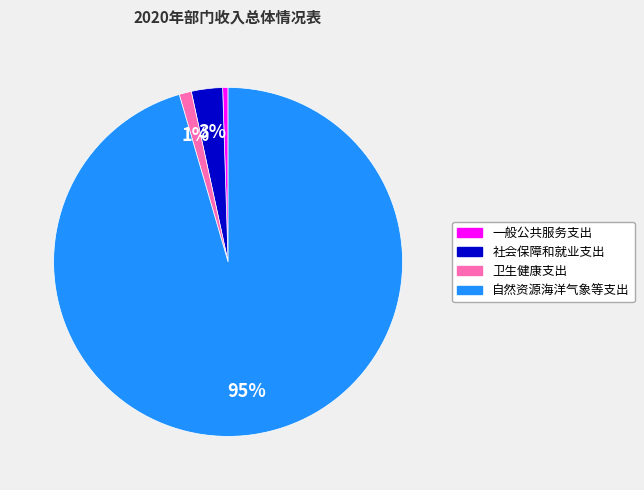

Which has a higher value, 自然资源海洋气象等支出 or 卫生健康支出?

自然资源海洋气象等支出